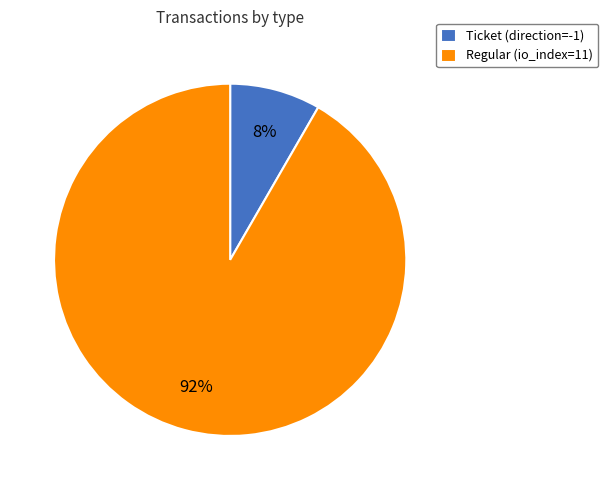

Which slice is the largest?

Regular